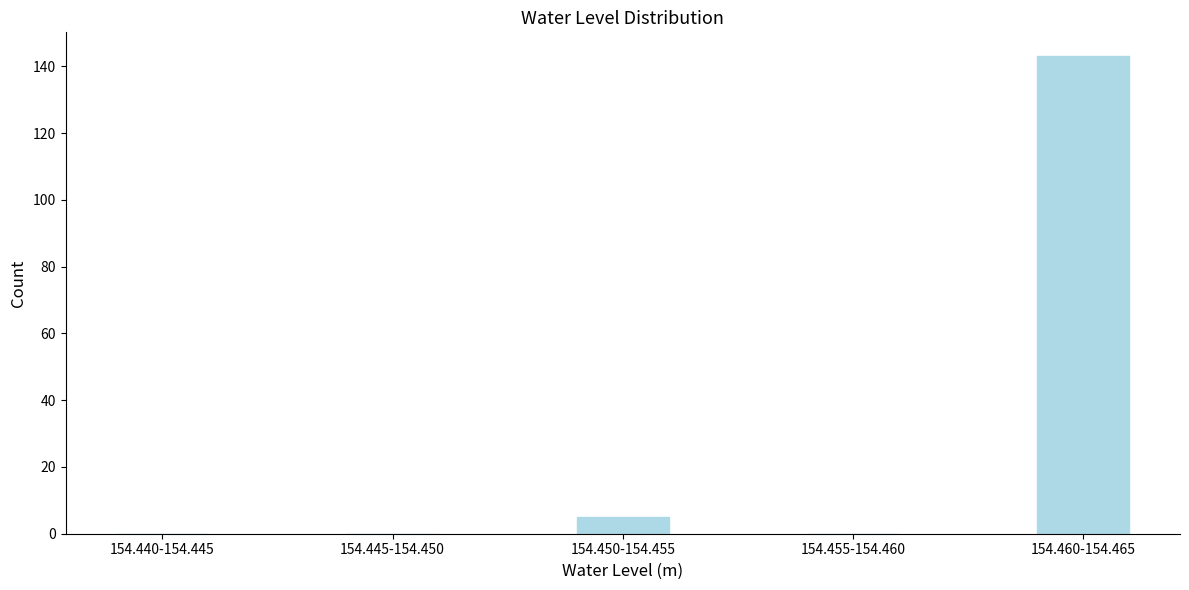

Reading left to right, list all the values displayed in this chart.

154.440-154.445=0	154.445-154.450=0	154.450-154.455=5	154.455-154.460=0	154.460-154.465=143